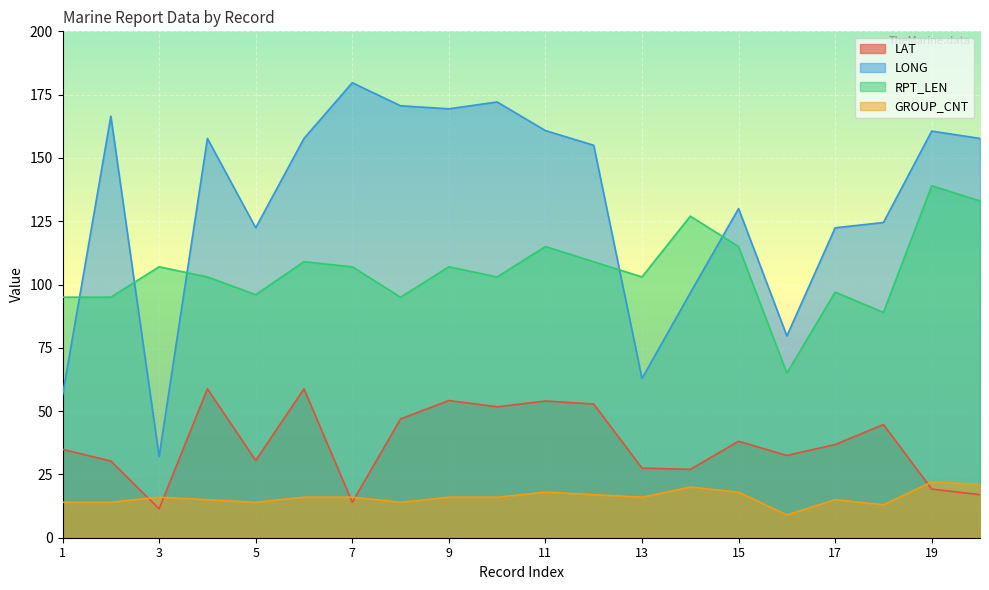

Is it true that RPT_LEN equals 127.0 at 14?

True